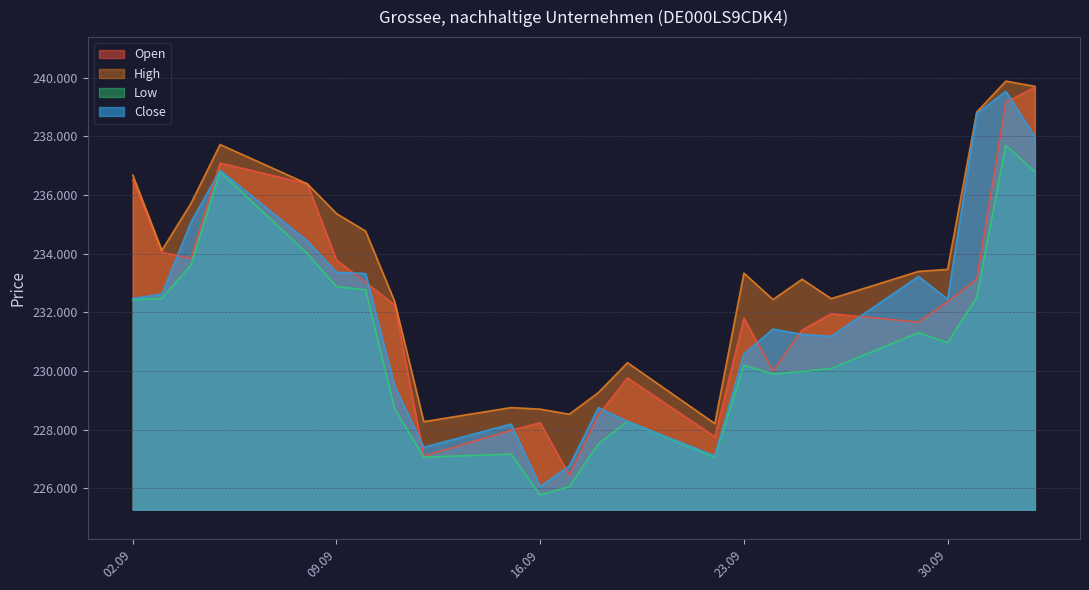

Which series has the largest total across all categories?

High